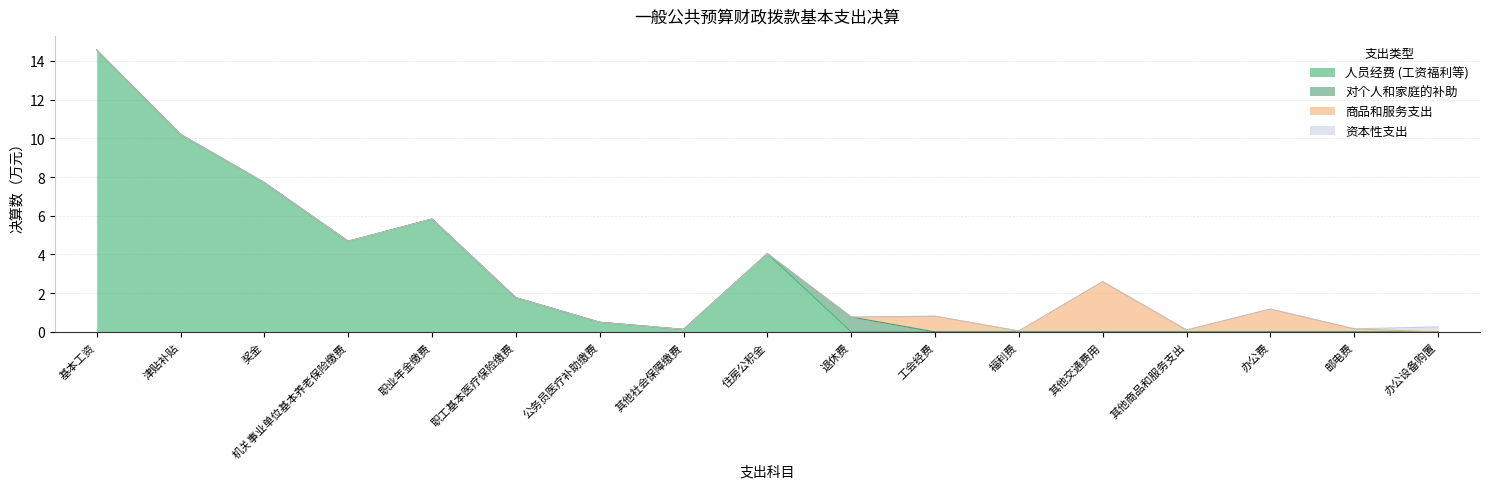

How many values in the 对个人和家庭的补助 series exceed 0?

1